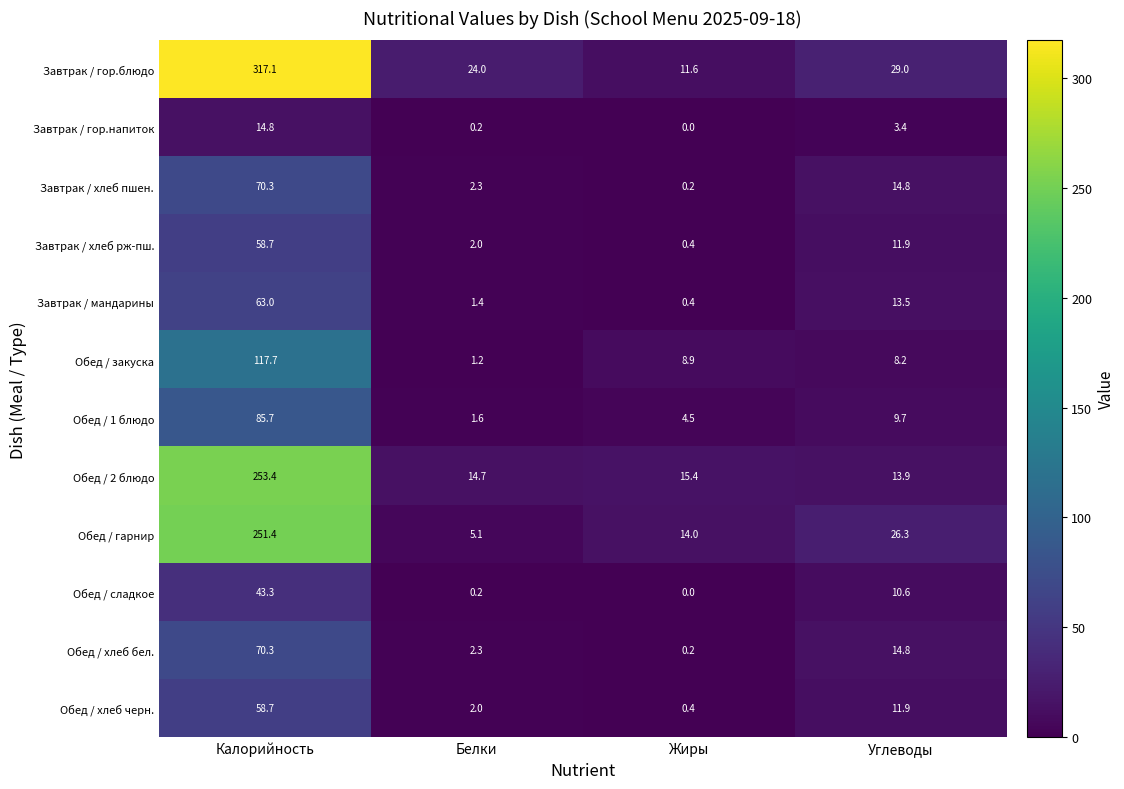

Is the value of Завтрак / мандарины at Углеводы greater than the value of Обед / гарнир at Белки?

Yes